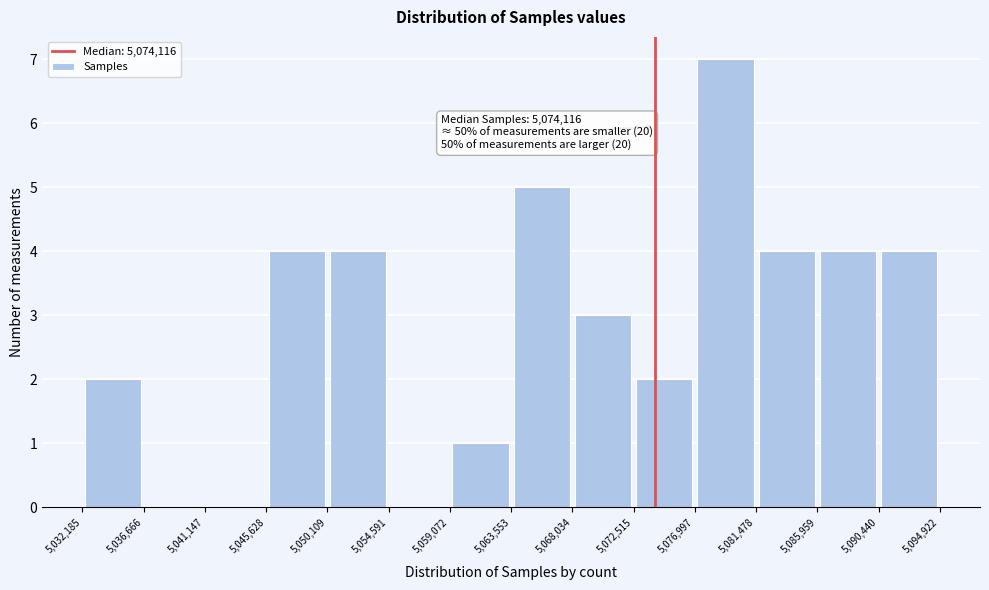

Which range on the x-axis has the tallest bar?

5,076,997 to 5,081,478